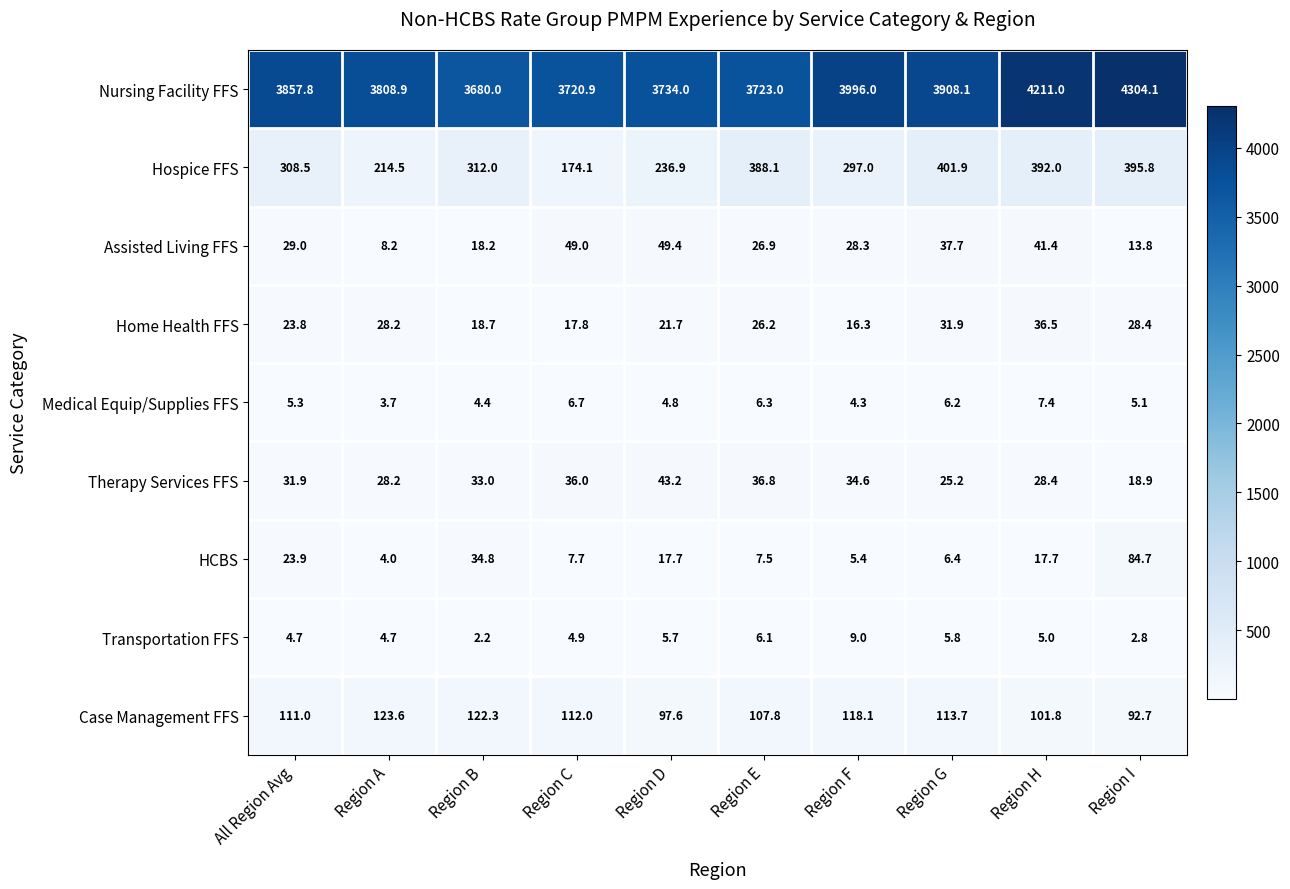

The Medical Equip/Supplies FFS series shows 1.8 at Region D. True or false?

False